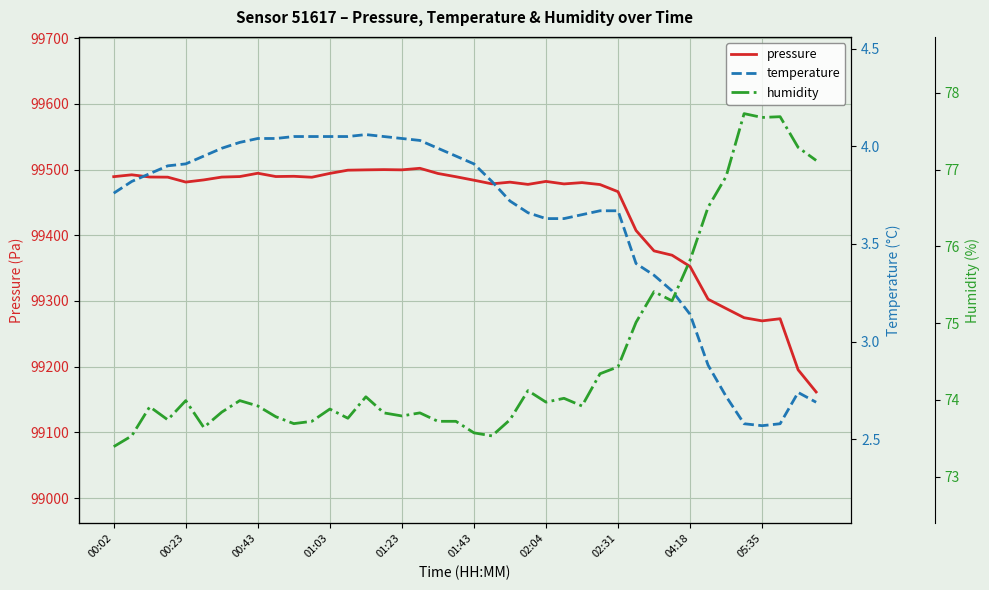

At which category is the sum across all series the highest?

17